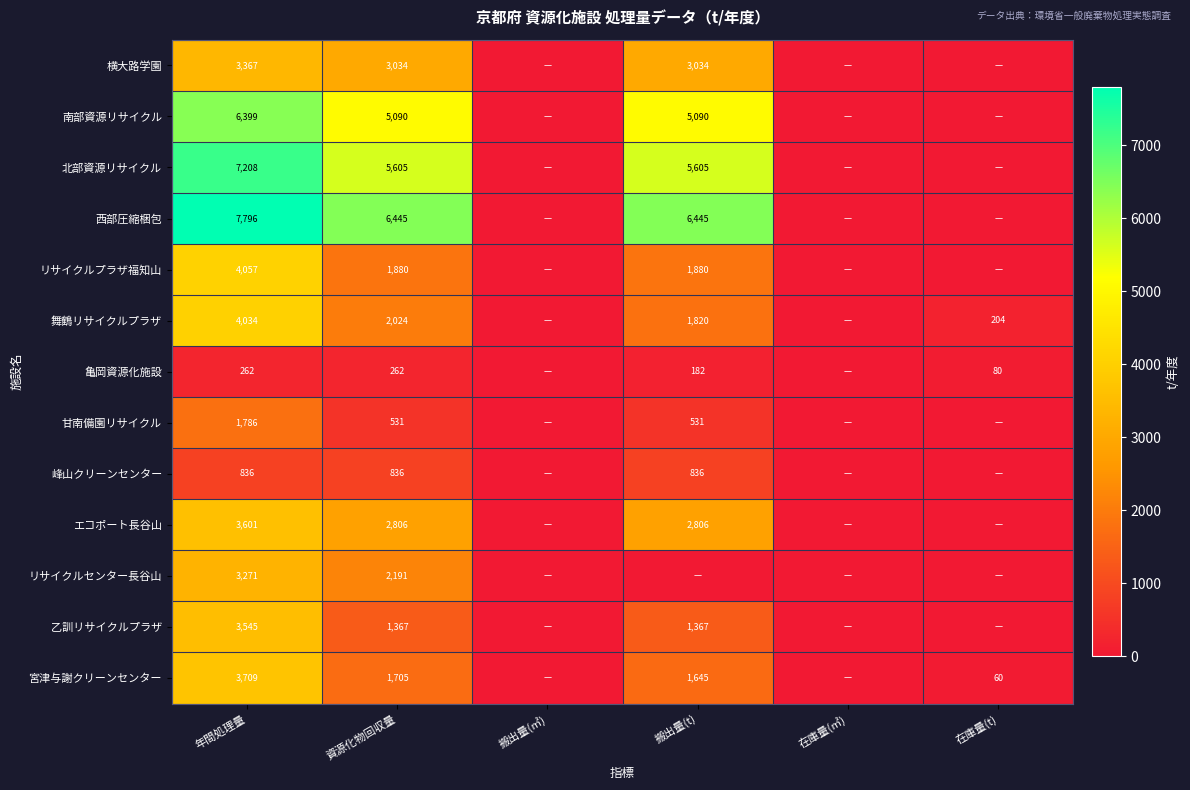

Rank the series at 資源化物回収量 from highest to lowest value.

西部圧縮梱包, 北部資源リサイクル, 南部資源リサイクル, 横大路学園, エコポート長谷山, リサイクルセンター長谷山, 舞鶴リサイクルプラザ, リサイクルプラザ福知山, 宮津与謝クリーンセンター, 乙訓リサイクルプラザ, 峰山クリーンセンター, 甘南備園リサイクル, 亀岡資源化施設